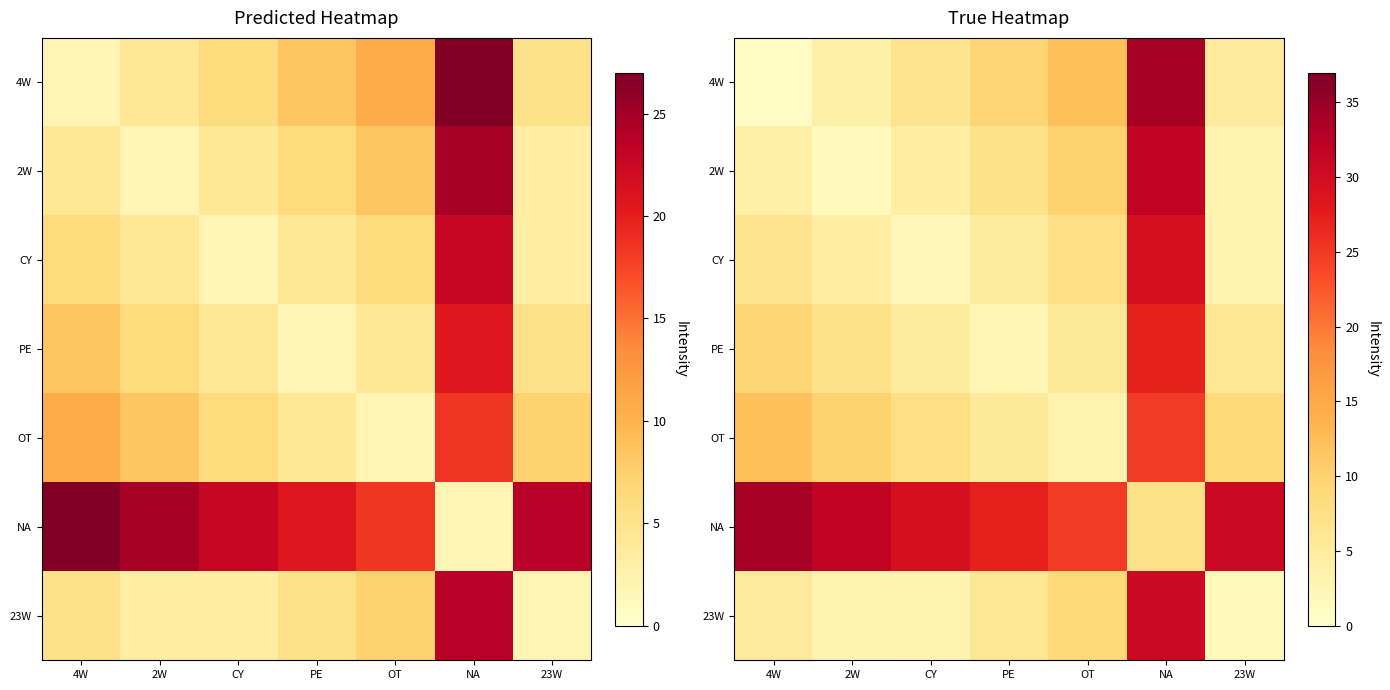

Which series changed the most between CY and NA?

4W